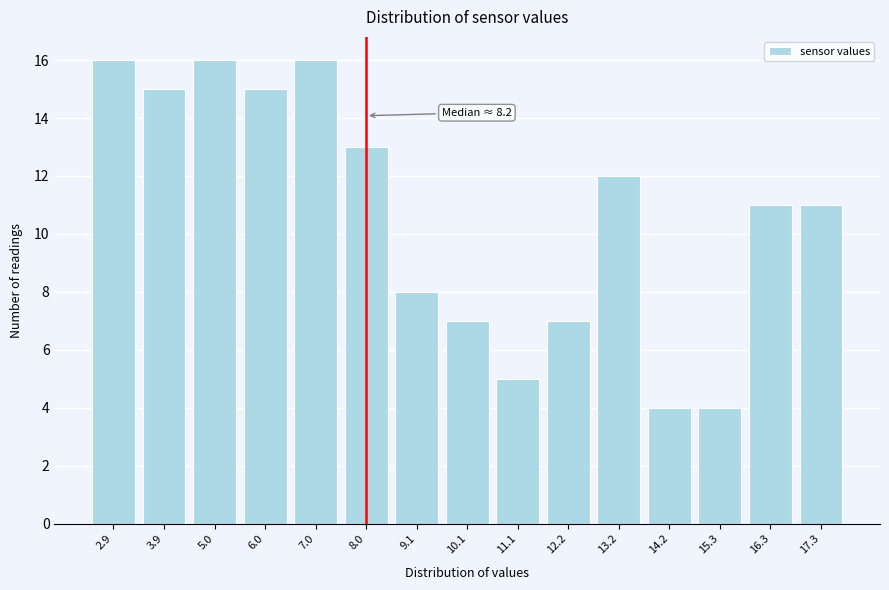

Reading right to left, extract all data points from this chart.

11	11	4	4	12	7	5	7	8	13	16	15	16	15	16